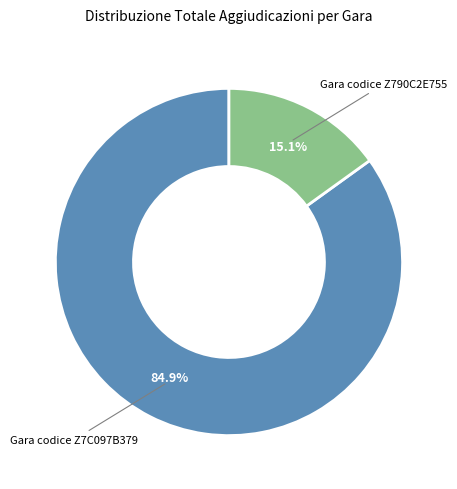

Is there a majority slice in this chart?

Yes